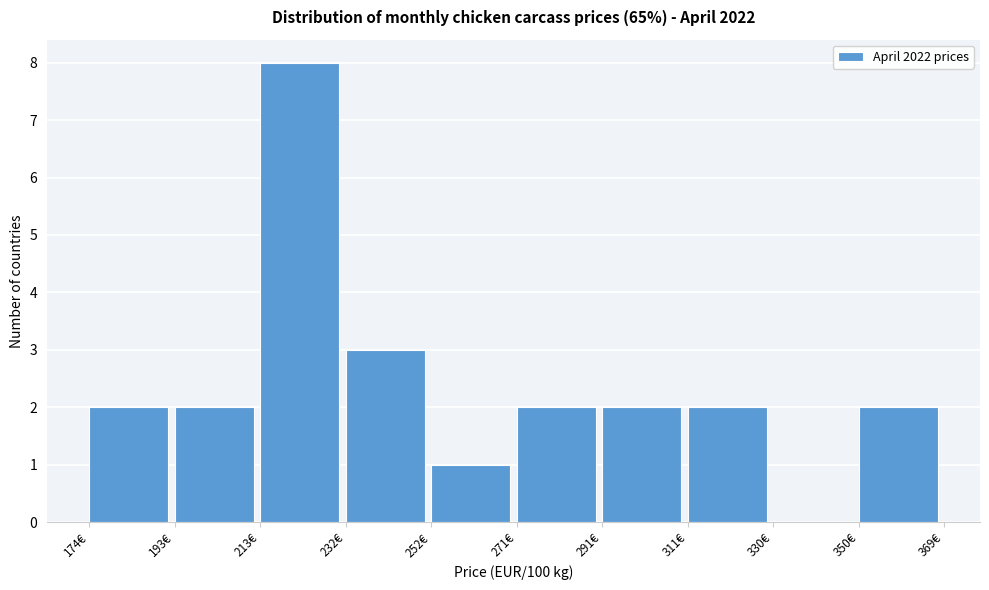

Reading left to right, list every bar in this chart as the range it spans on the x-axis followed by its height. Neither the bar edges nor the heights are printed on the chart, so give them approximately, as read against the axes.

174 to 194: 2
194 to 214: 2
214 to 232: 8
232 to 252: 3
252 to 272: 1
272 to 292: 2
292 to 312: 2
312 to 330: 2
330 to 350: 0
350 to 370: 2